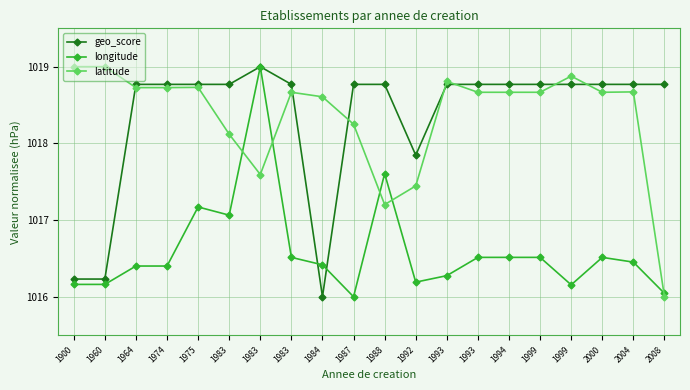

Between 1960 and 1983, which is larger?

1983